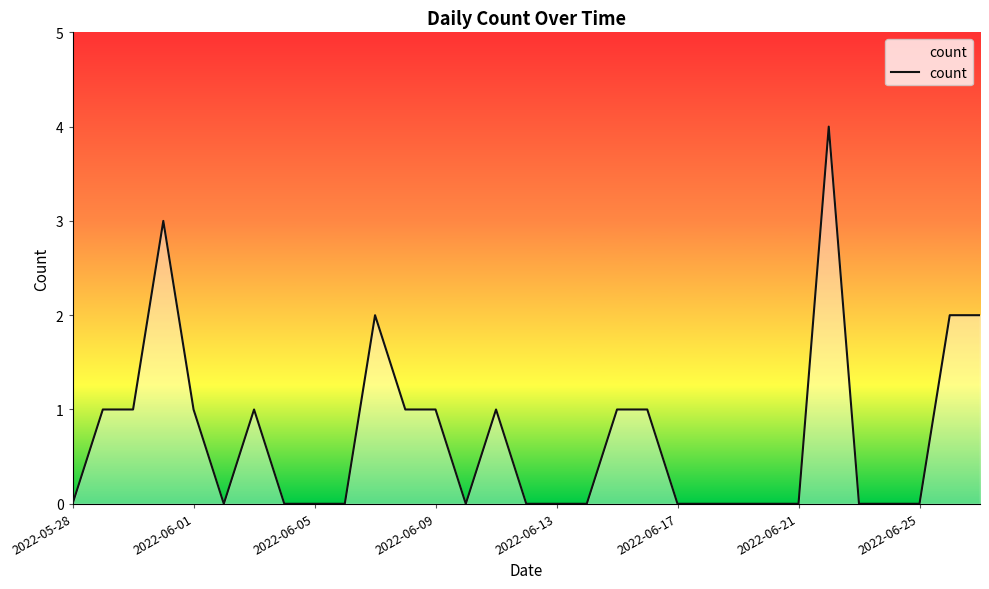

What is the greatest value displayed?

4